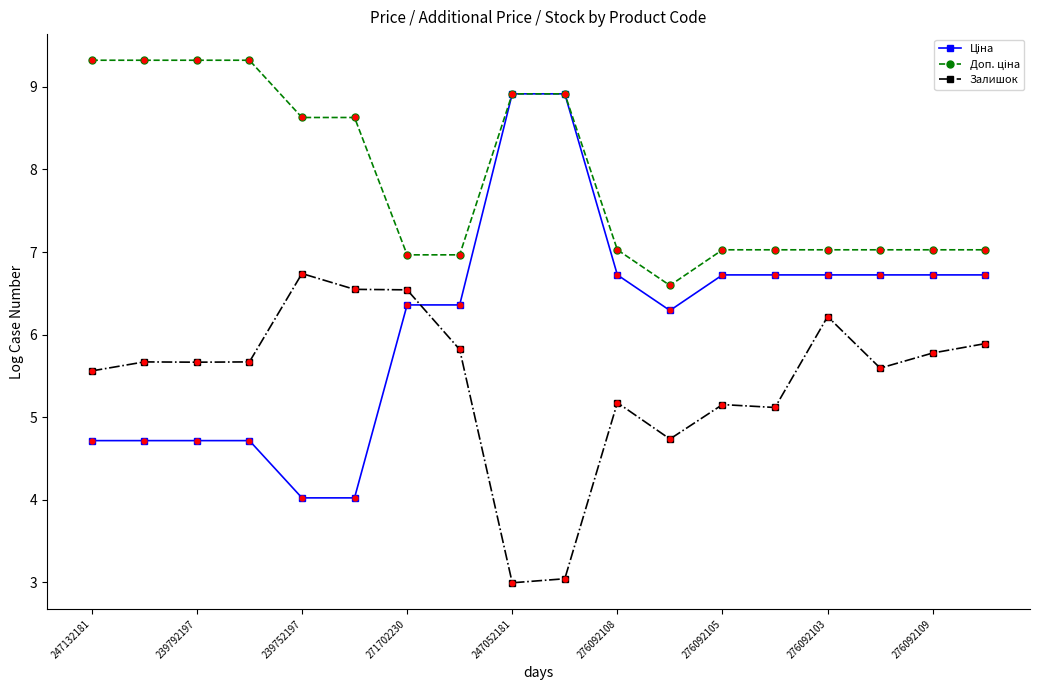

At how many categories does at least one series exceed 5?

18